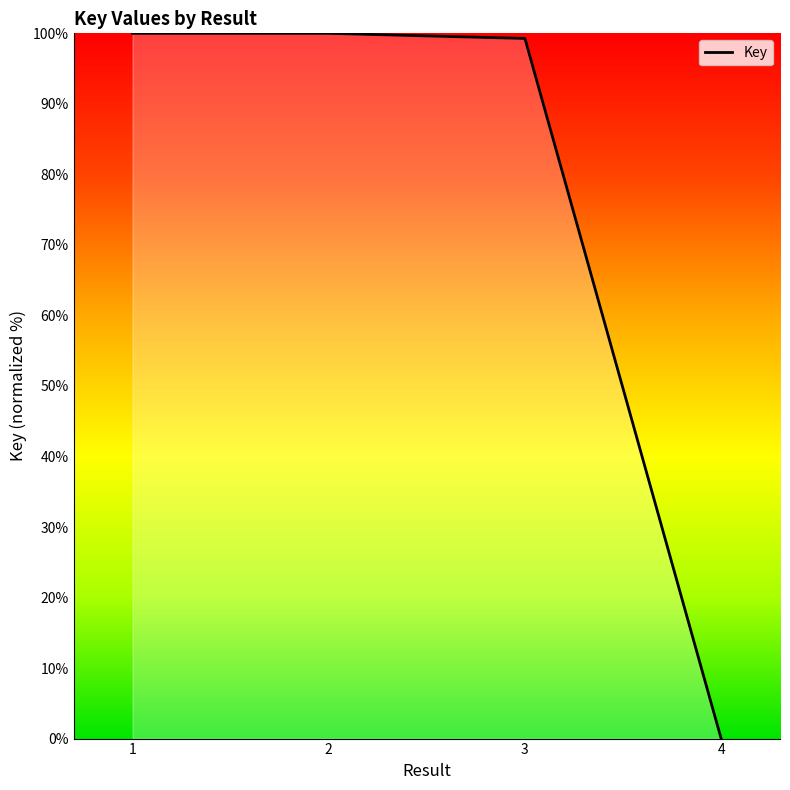

What is the change in value from 2 to 4?

-100.0